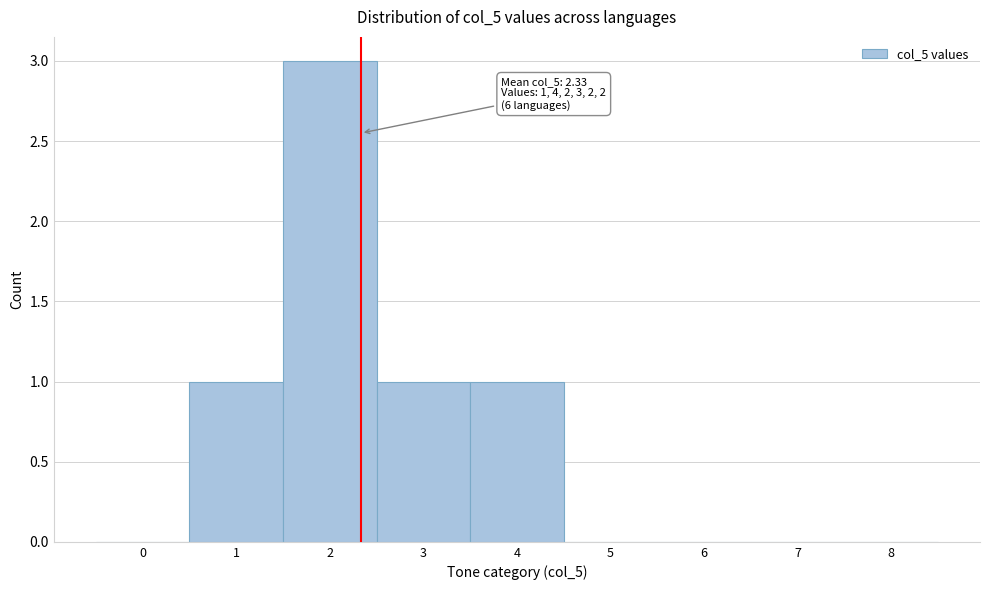

Which range on the x-axis has the tallest bar?

1.5 to 2.5